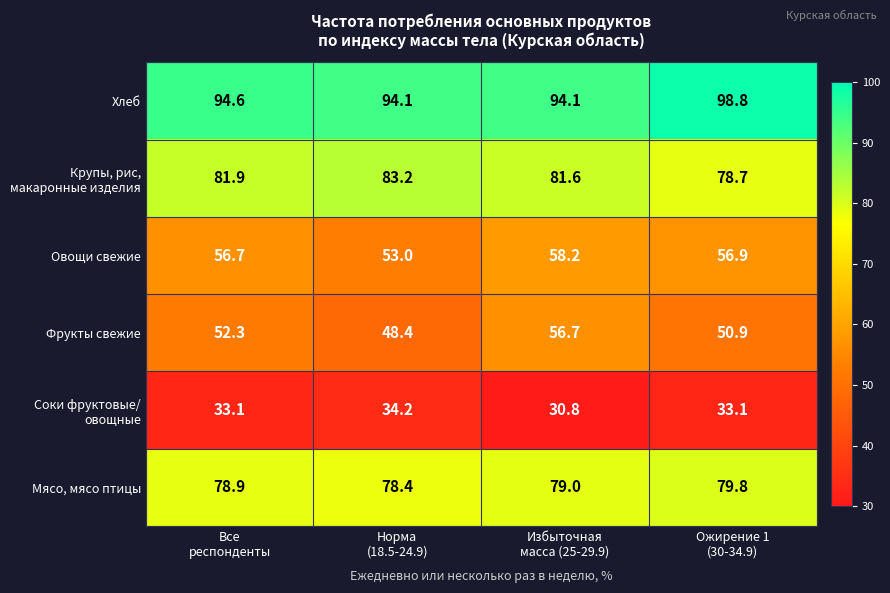

At how many categories does at least one series exceed 78?

4